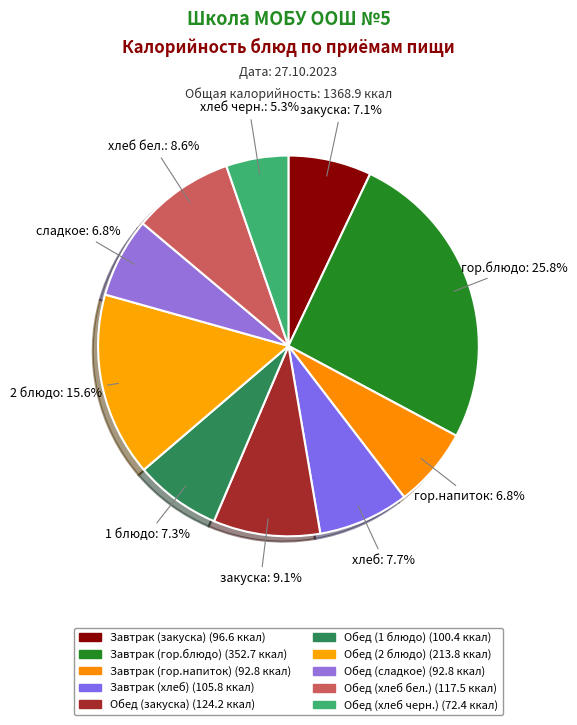

Combined, what portion of the pie is Обед (сладкое) and Обед (закуска)?

15.9%